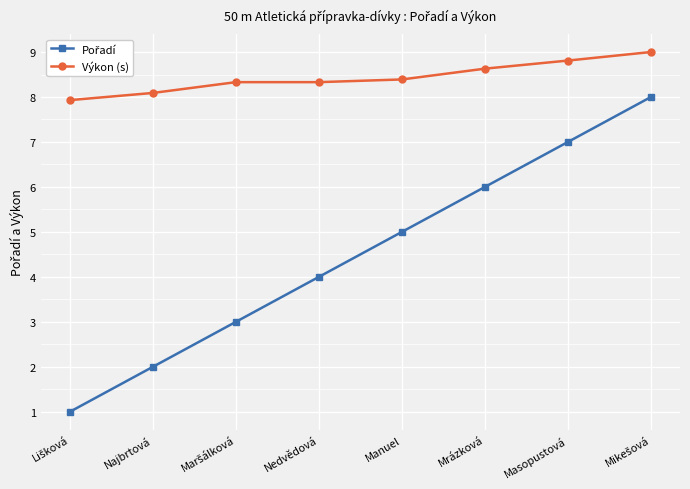

What is the difference between the highest and lowest values at Najbrtová?

6.1